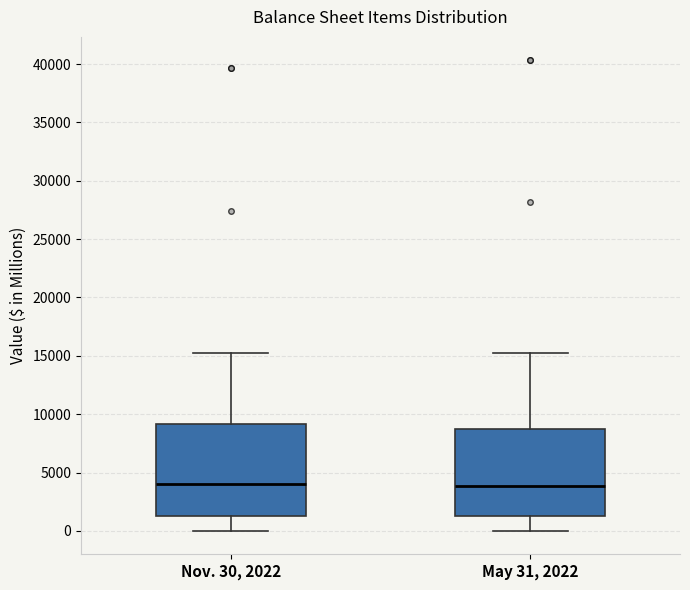

Where is the lower edge of the box for May 31, 2022 on the y-axis? The values are not printed on the chart, so give them approximately, as read against the axis.

1500